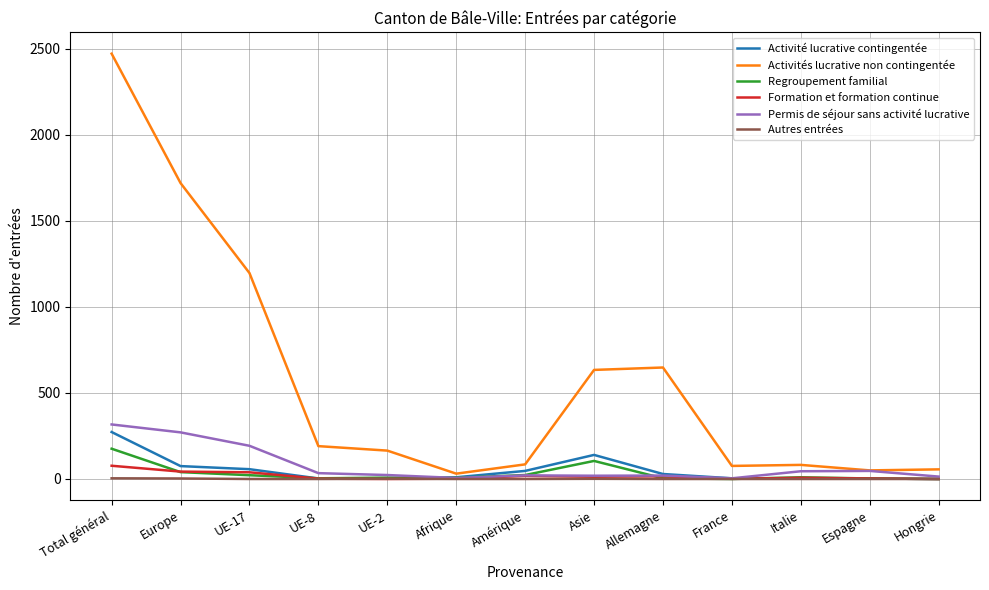

What is the greatest value displayed?

2472